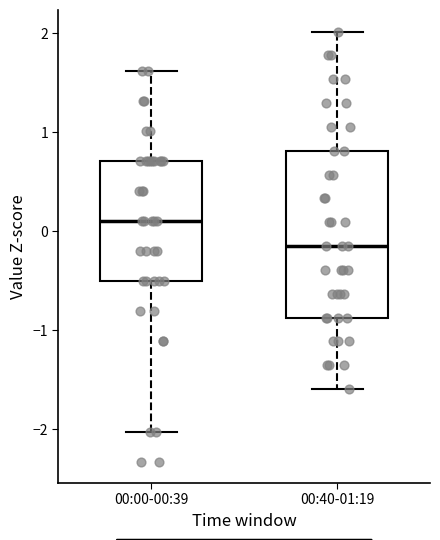

Reading left to right, read every box against the y-axis: the position of its median line, the range the box covers, and the ends of its whiskers. The values are not printed on the chart, so give them approximately, as read against the axis.

00:00-00:39: median 0.1, box -0.5 to 0.7, whiskers -2.0 to 1.6
00:40-01:19: median -0.2, box -0.9 to 0.8, whiskers -1.6 to 2.0